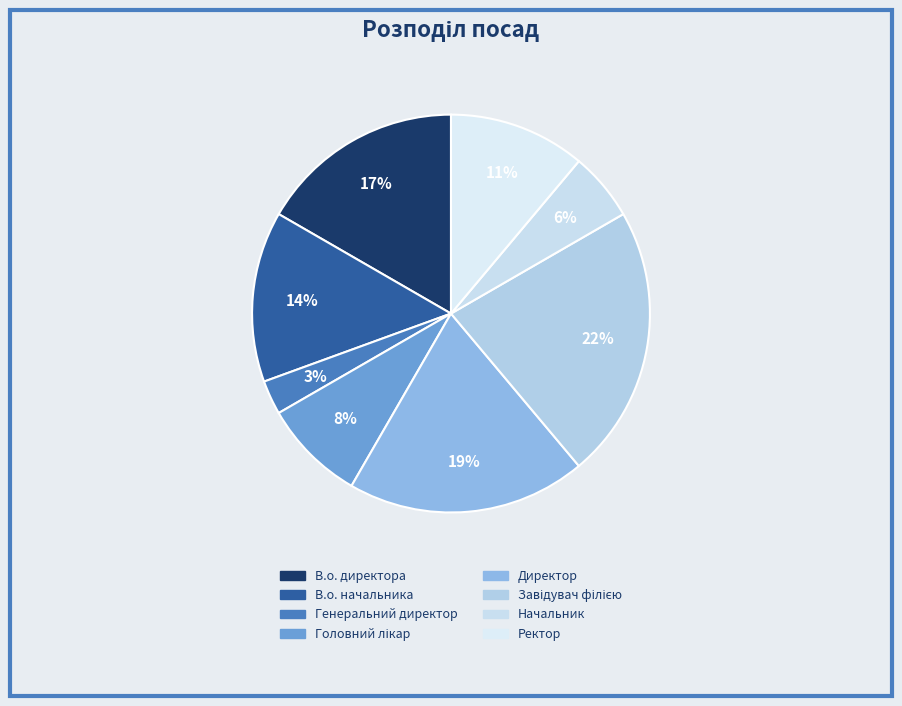

To the nearest percent, what is the difference between the largest and smallest slice percentages?

19%